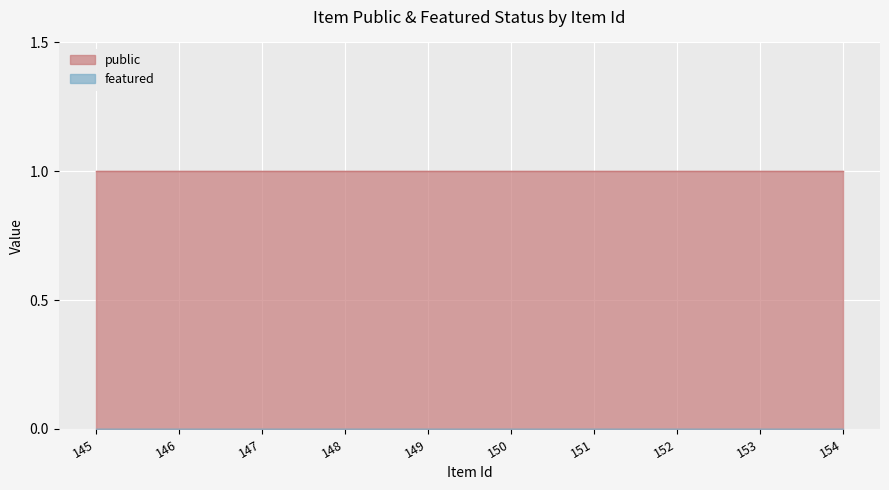

Which label corresponds to the largest value in the chart?

145